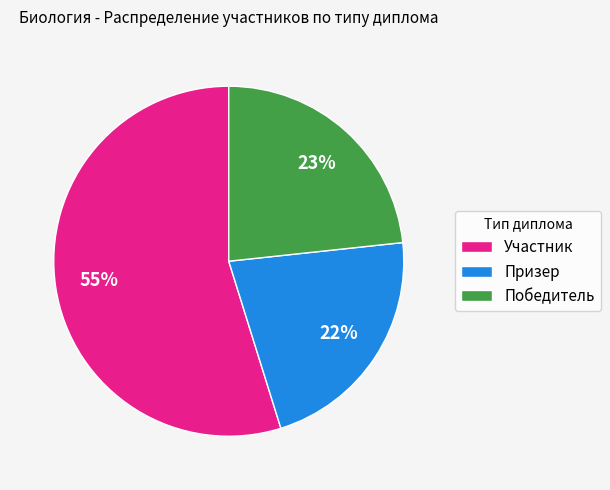

Combined, do Участник and Призер account for over 50%?

Yes